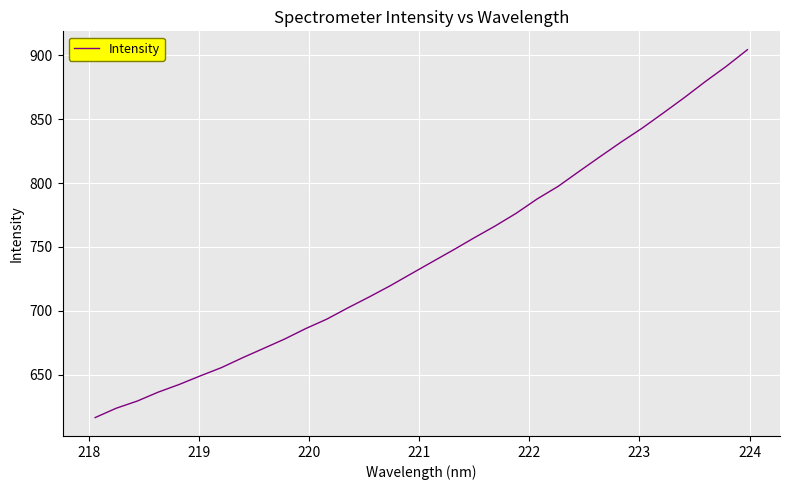

What is the minimum value shown in the chart?

616.3